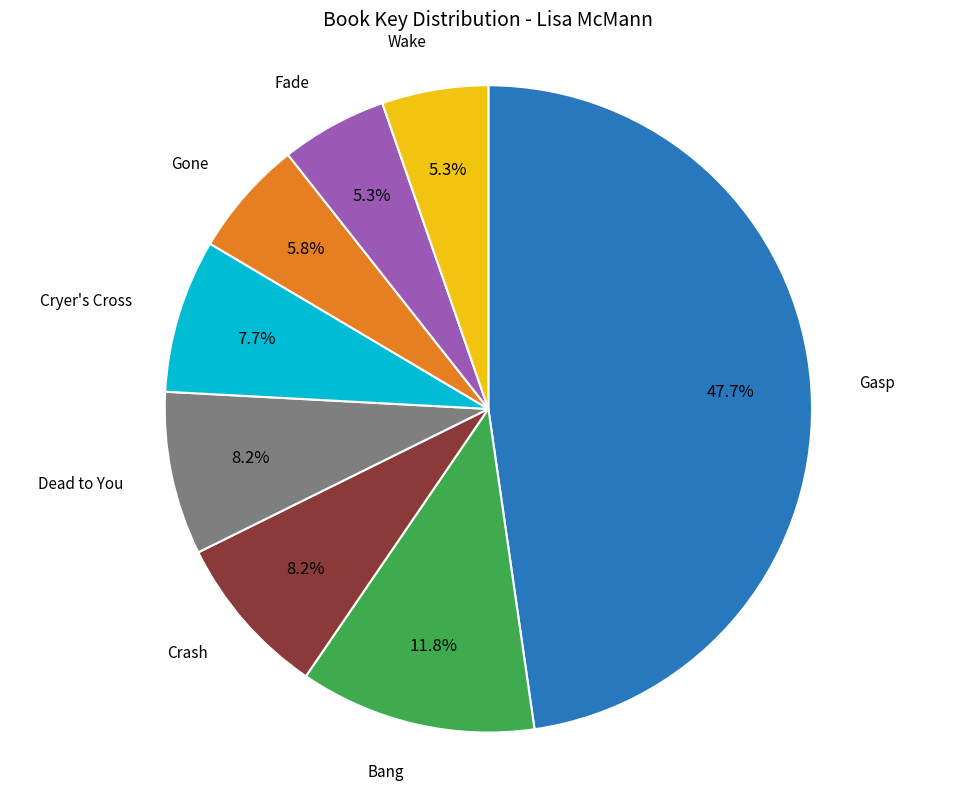

Is there any slice that represents more than half of the pie?

No